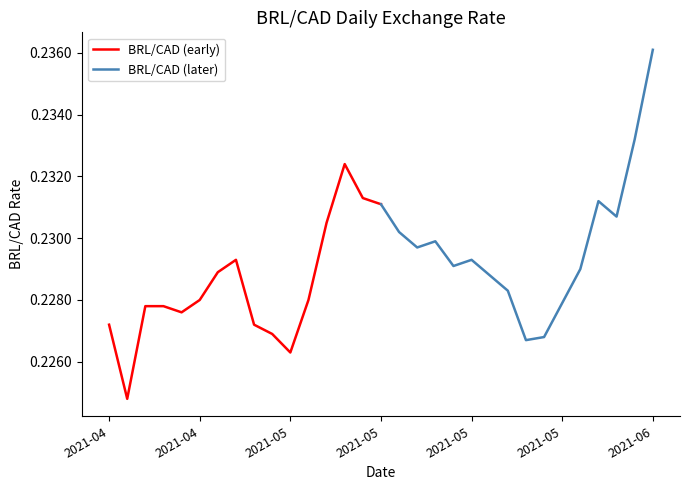

Which series ends up on top after the final intersection of BRL/CAD (later) and BRL/CAD (early)?

BRL/CAD (later)